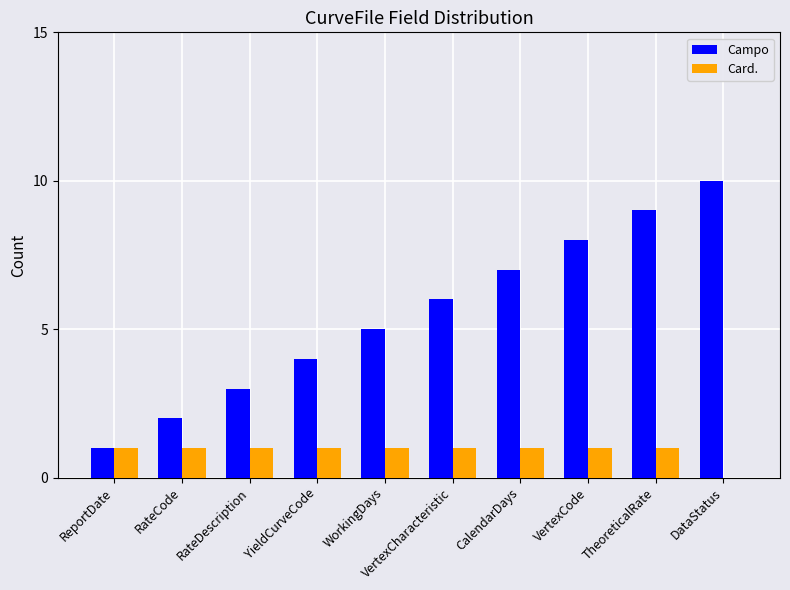

What value does the Campo series have at YieldCurveCode?

4